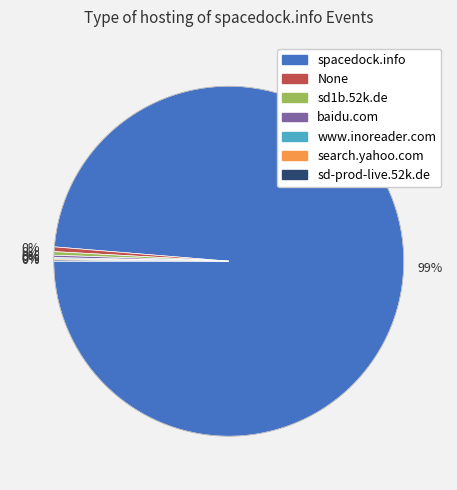

Is there a majority slice in this chart?

Yes